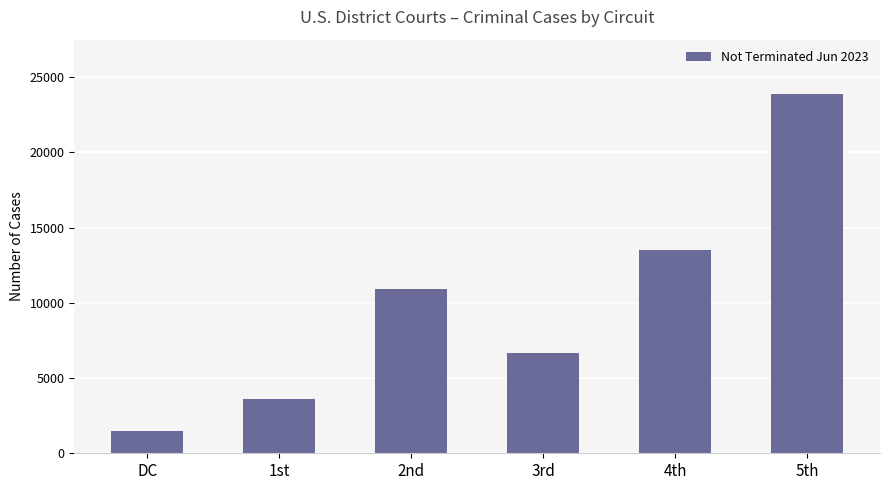

What is the label of the 2nd bar from the left?

1st